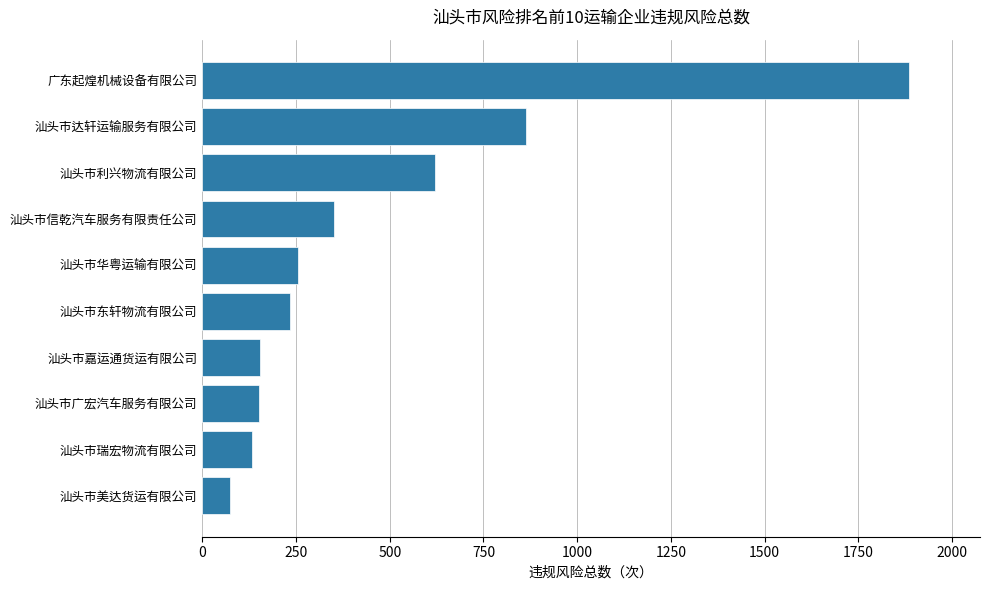

Does the chart contain any negative values?

No